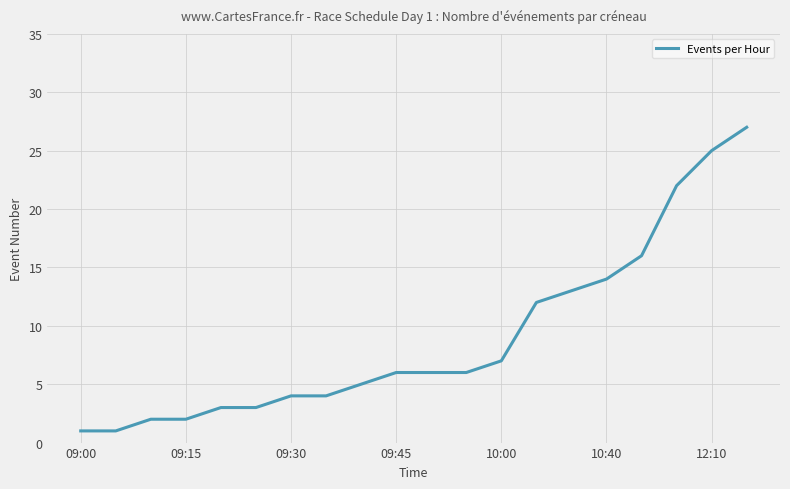

What is the smallest value displayed?

1